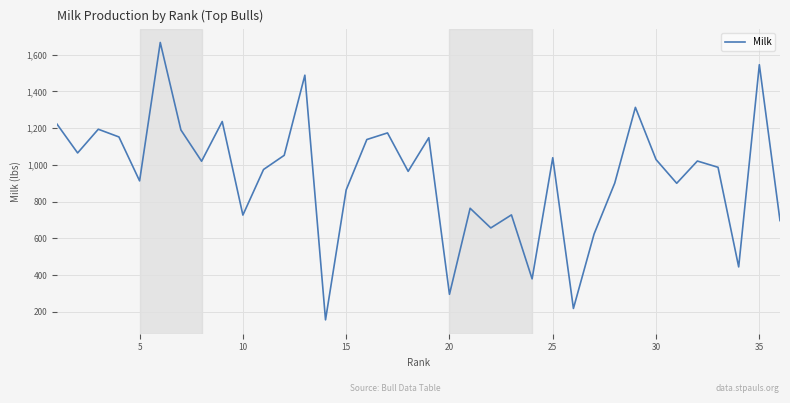

What is the smallest value displayed?

157